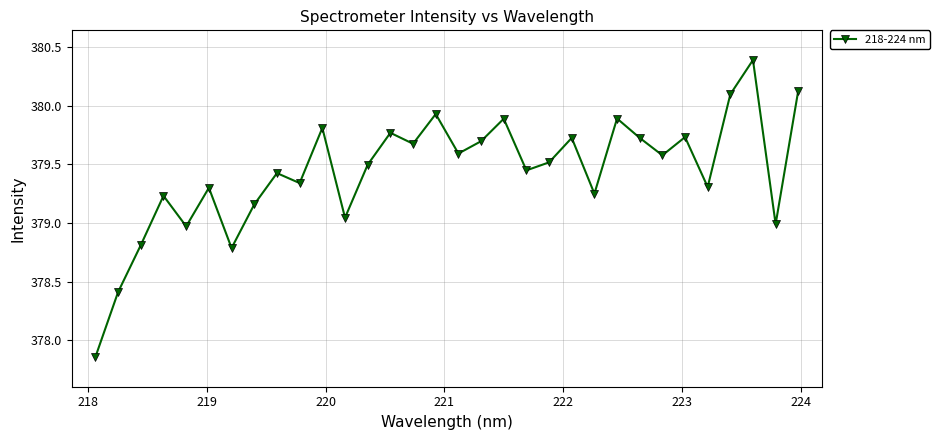

How many points are higher than both their immediate neighbors (excluding endpoints)?

11